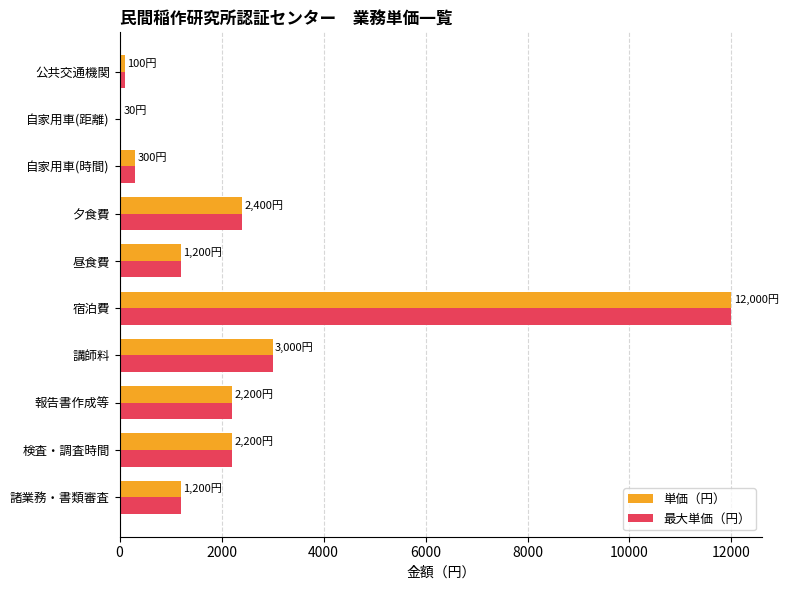

What is the sum of all 最大単価（円） values?

24630